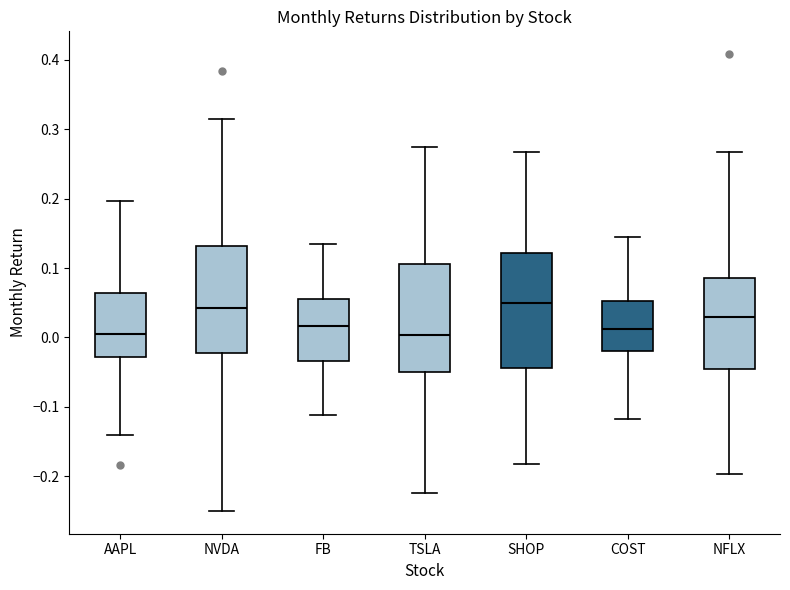

Where does the lower whisker of the box for NFLX end on the y-axis? The values are not printed on the chart, so give them approximately, as read against the axis.

-0.20